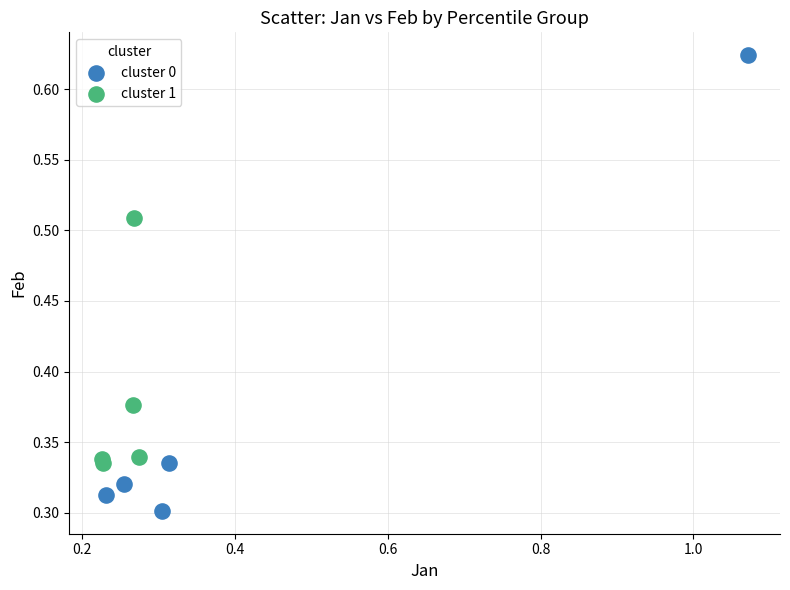

Which series has the largest Y range (max minus min)?

cluster 0